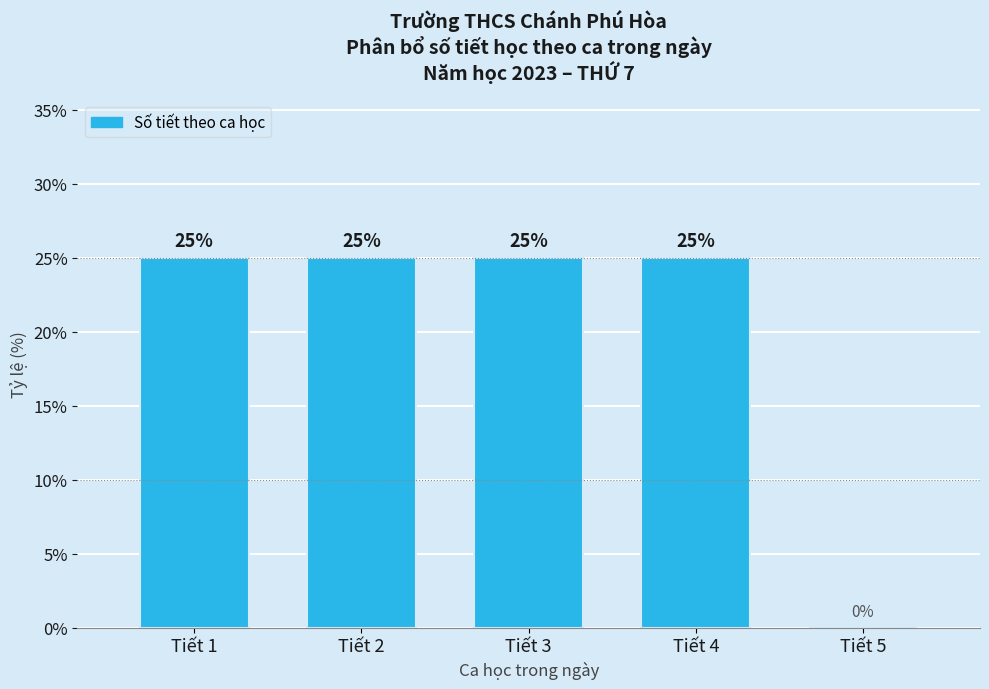

Reading left to right, transcribe all the data shown in this chart.

Tiết 1=25	Tiết 2=25	Tiết 3=25	Tiết 4=25	Tiết 5=0